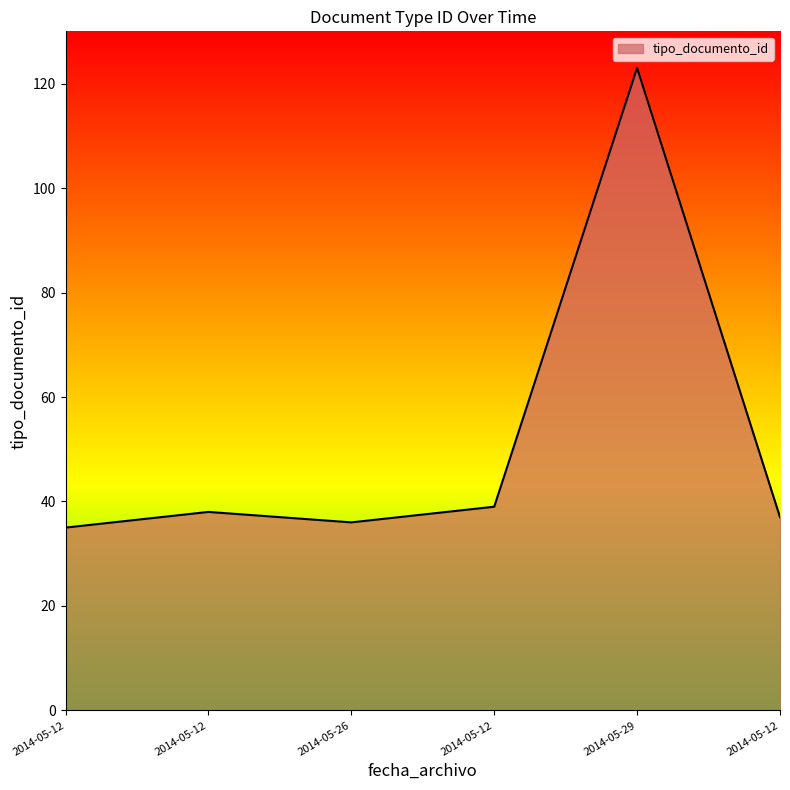

Where is the first local minimum?

2014-05-26